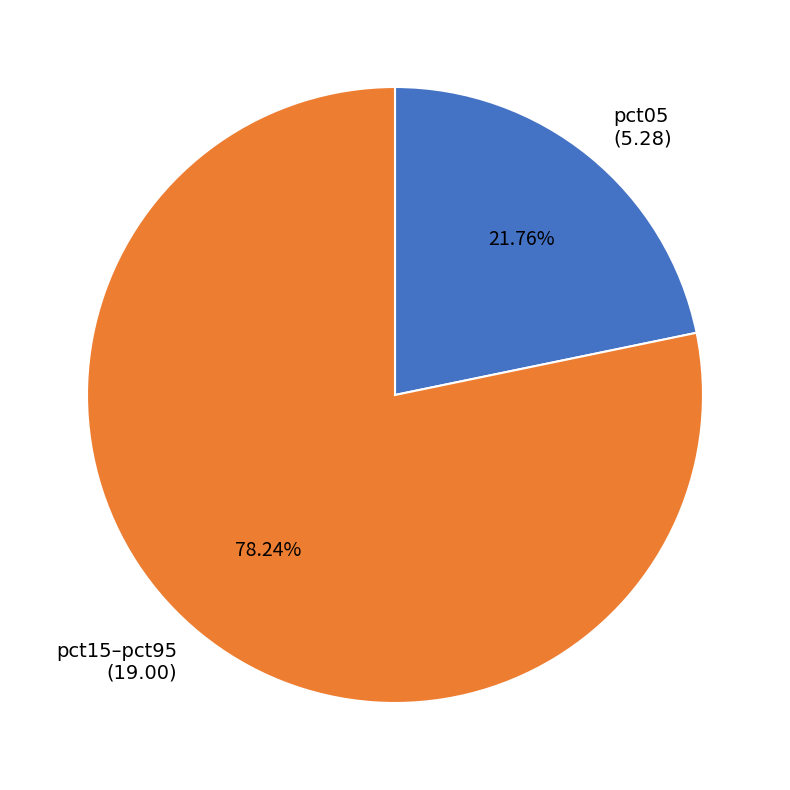

Rank the categories by value from highest to lowest.

pct15–pct95, pct05